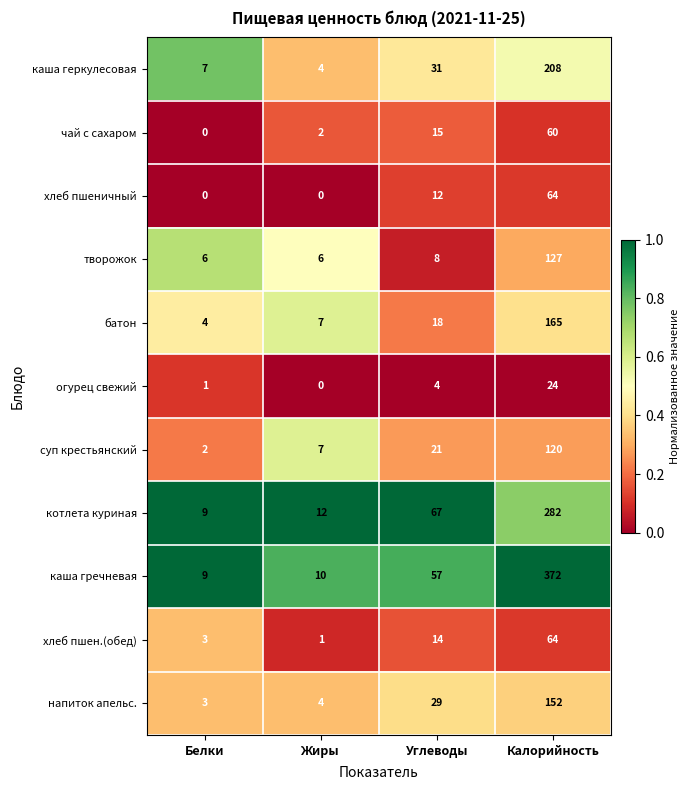

At which label does каша гречневая reach its minimum?

Белки